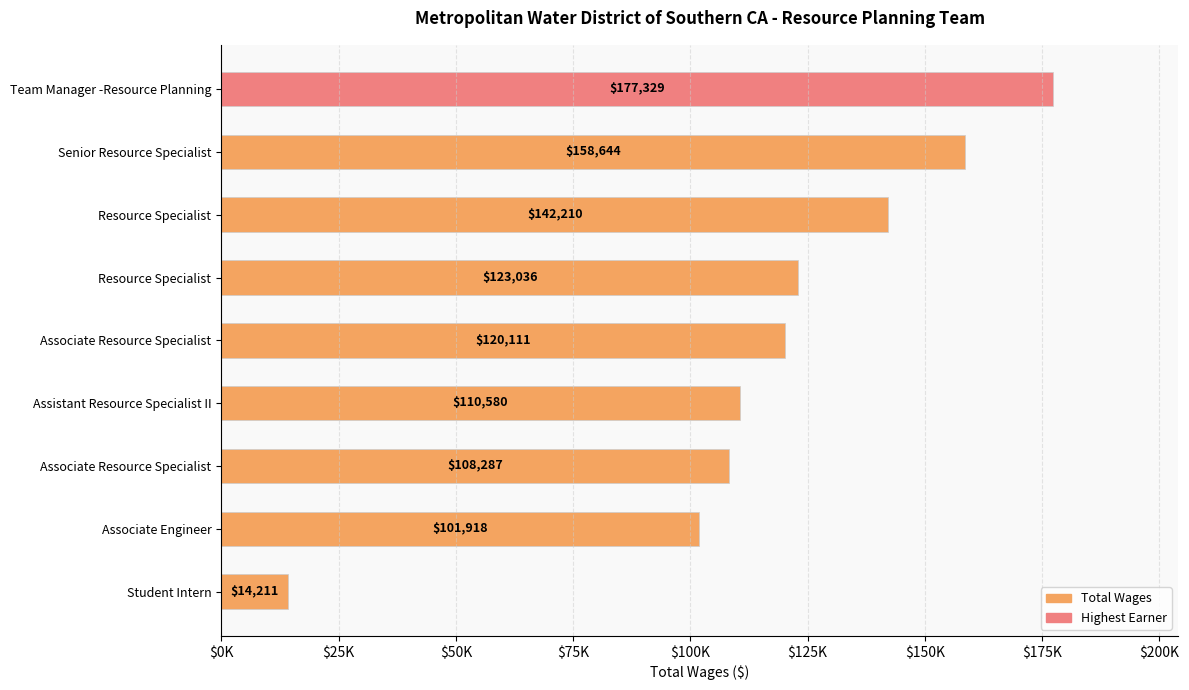

Are the bars horizontal?

Yes